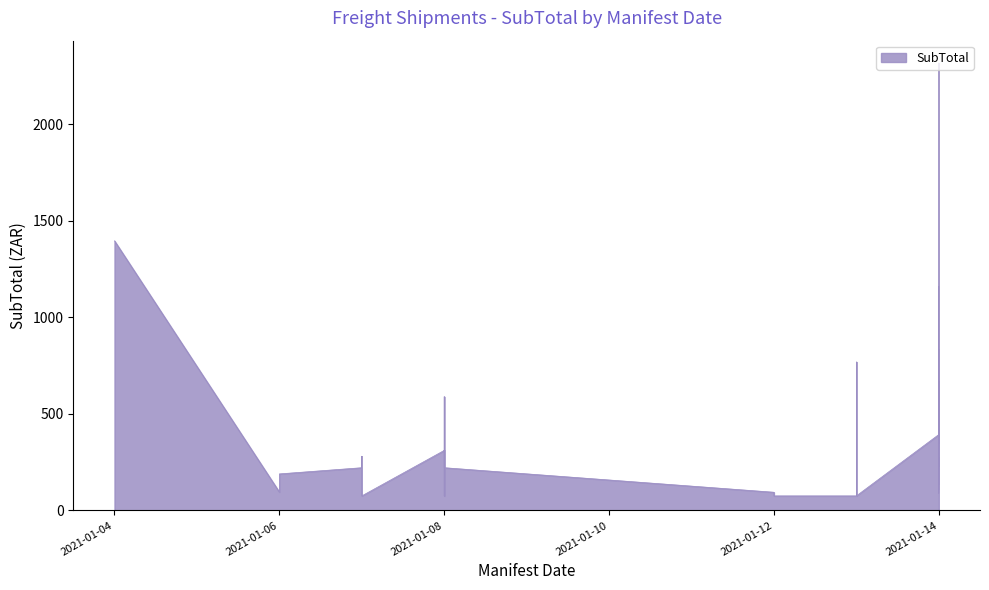

The chart shows a value of 132.1 at 2021-01-06. True or false?

False